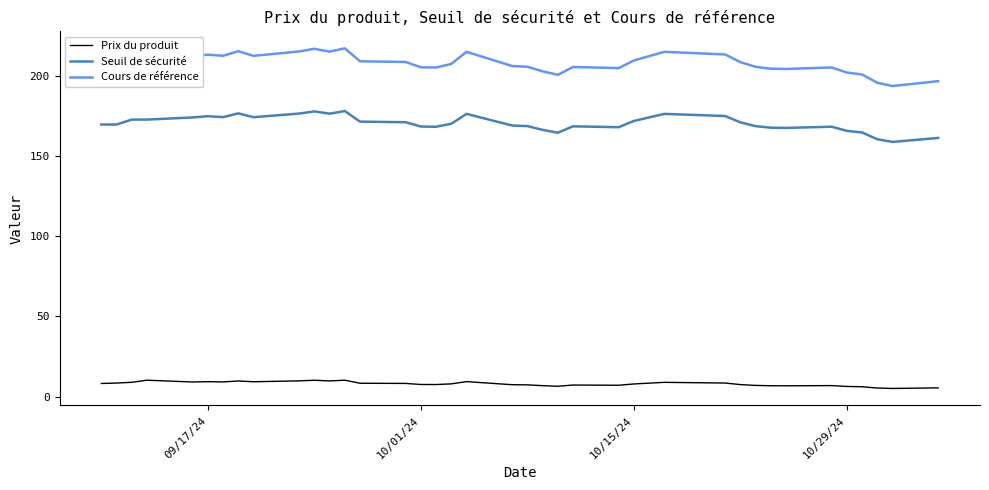

Which series has the widest spread of values?

Cours de référence